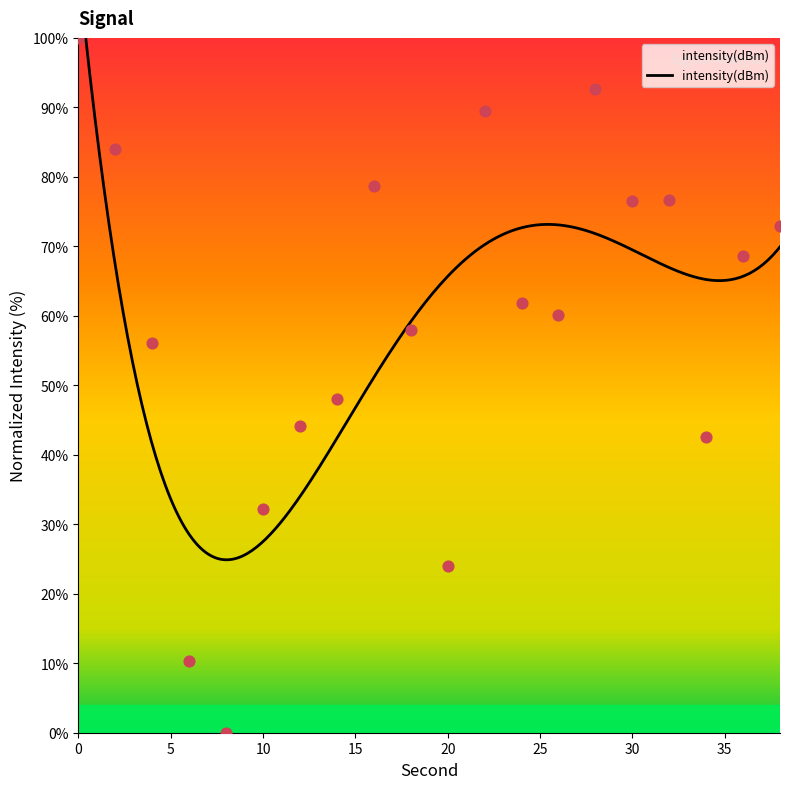

What is the change in value from 4 to 10?

-23.8